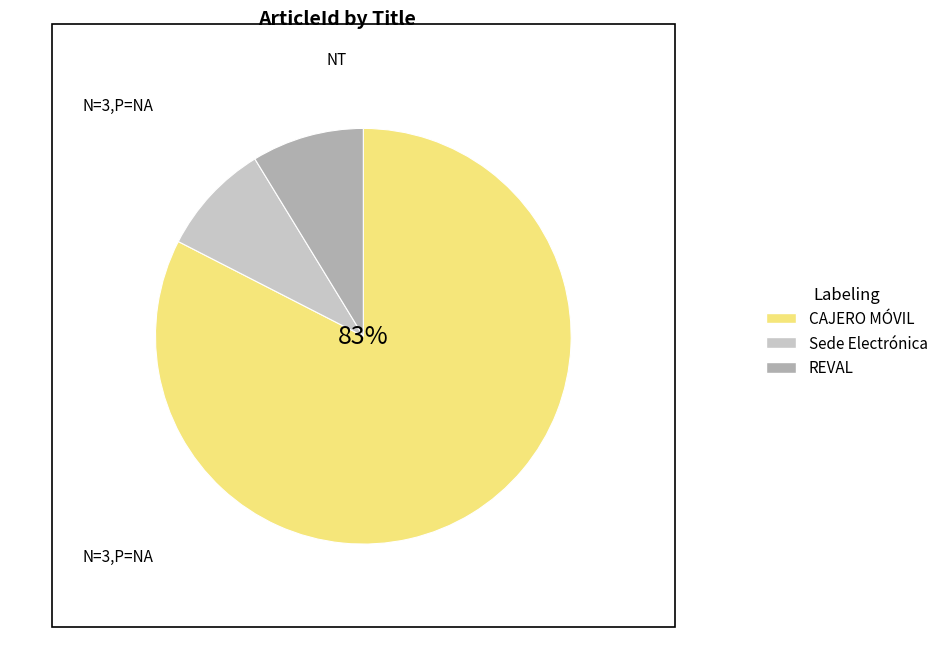

What is the ratio of the value at Sede Electrónica to the value at REVAL?

1.0